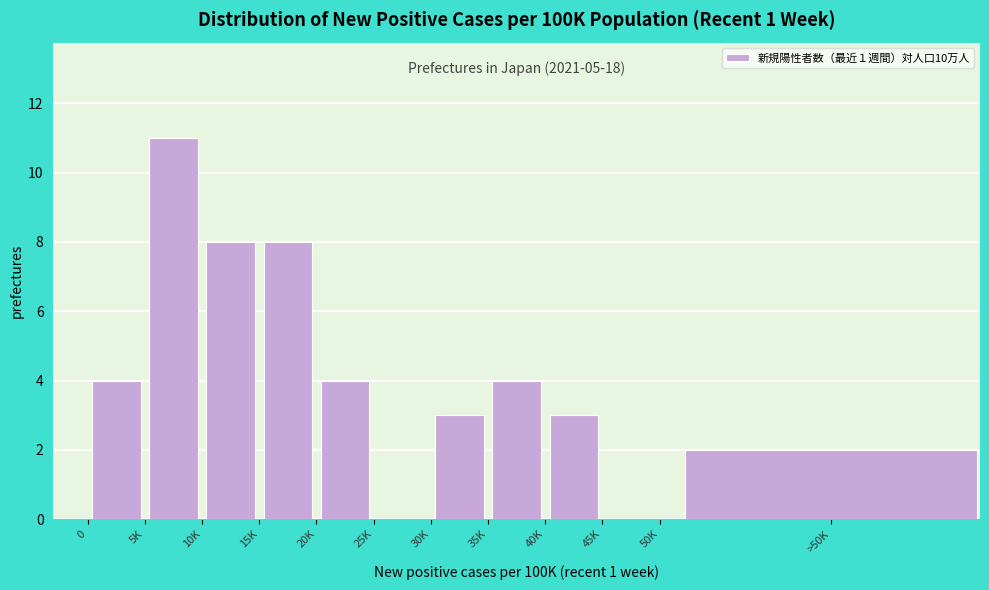

Reading right to left, list all the values displayed in this chart.

>50K=2	45K=0	40K=3	35K=4	30K=3	25K=0	20K=4	15K=8	10K=8	5K=11	0=4